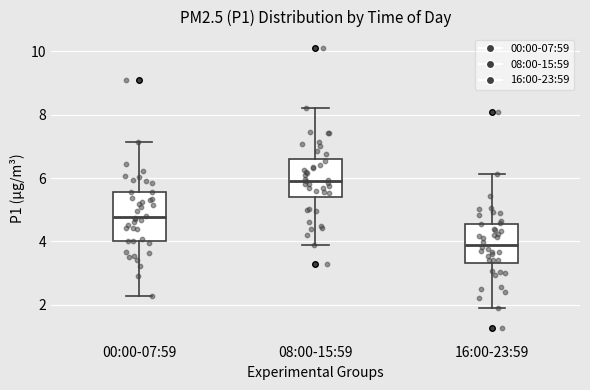

Reading left to right, read every box against the y-axis: the position of its median line, the range the box covers, and the ends of its whiskers. The values are not printed on the chart, so give them approximately, as read against the axis.

00:00-07:59: median 4.8, box 4.0 to 5.6, whiskers 2.2 to 7.2
08:00-15:59: median 6.0, box 5.4 to 6.6, whiskers 4.0 to 8.2
16:00-23:59: median 3.8, box 3.4 to 4.6, whiskers 2.0 to 6.2